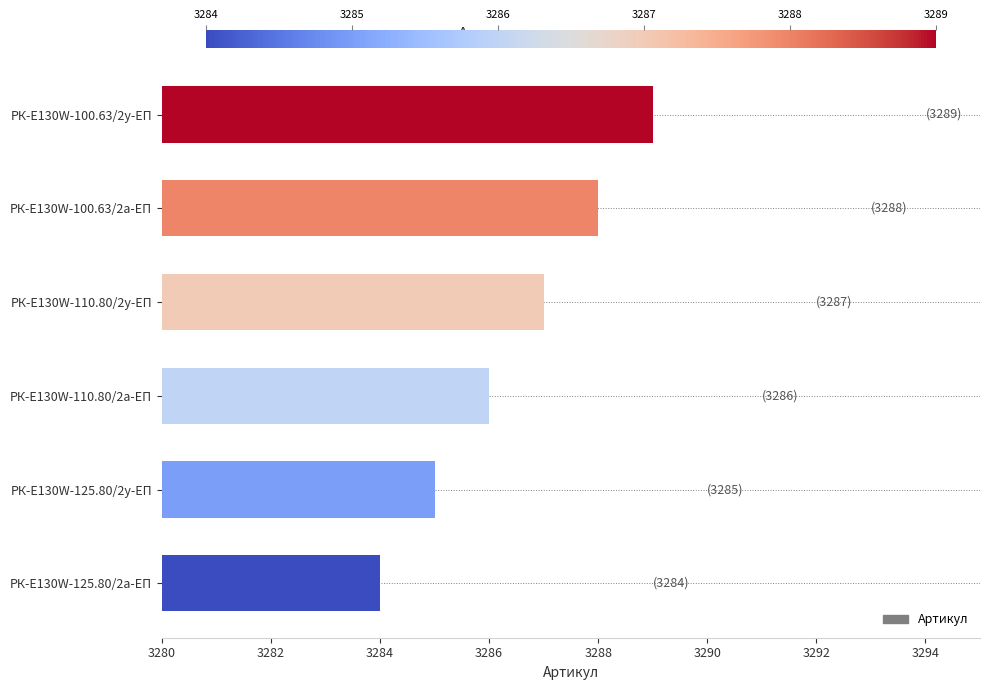

What is the smallest value displayed?

3284